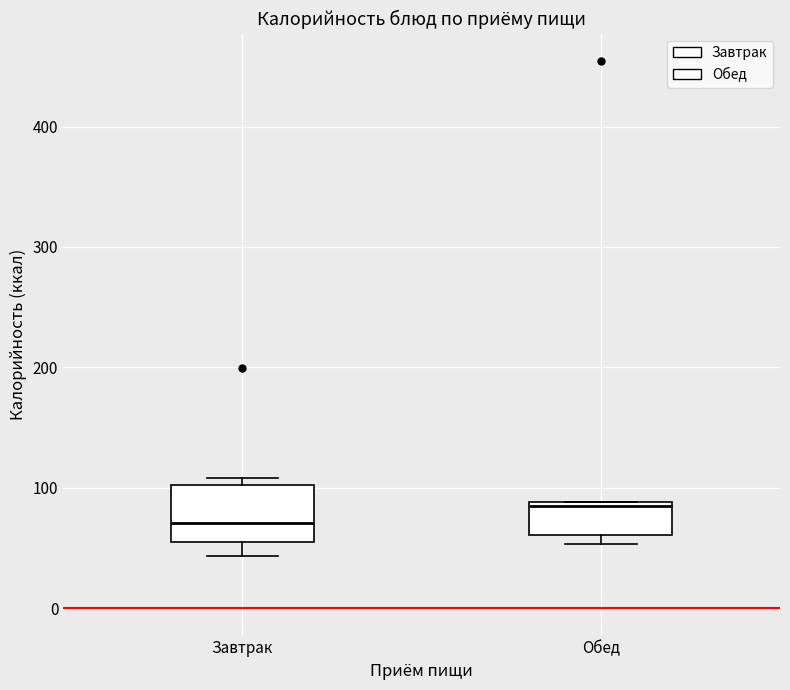

Reading left to right, read every box against the y-axis: the position of its median line, the range the box covers, and the ends of its whiskers. The values are not printed on the chart, so give them approximately, as read against the axis.

Завтрак: median 70, box 50 to 100, whiskers 40 to 110
Обед: median 80, box 60 to 90, whiskers 50 to 90